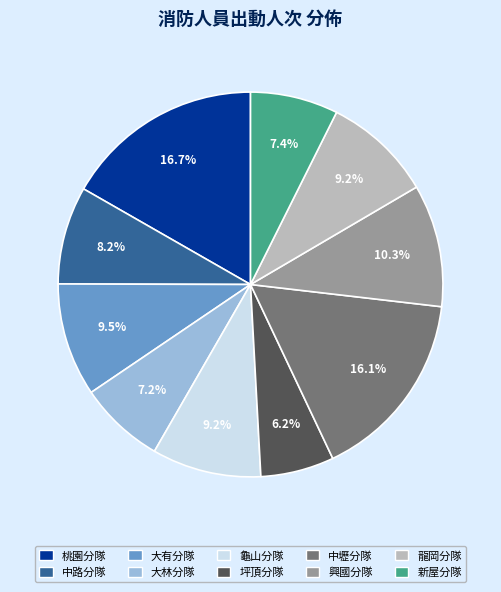

To the nearest percent, what is the average slice percentage?

10%